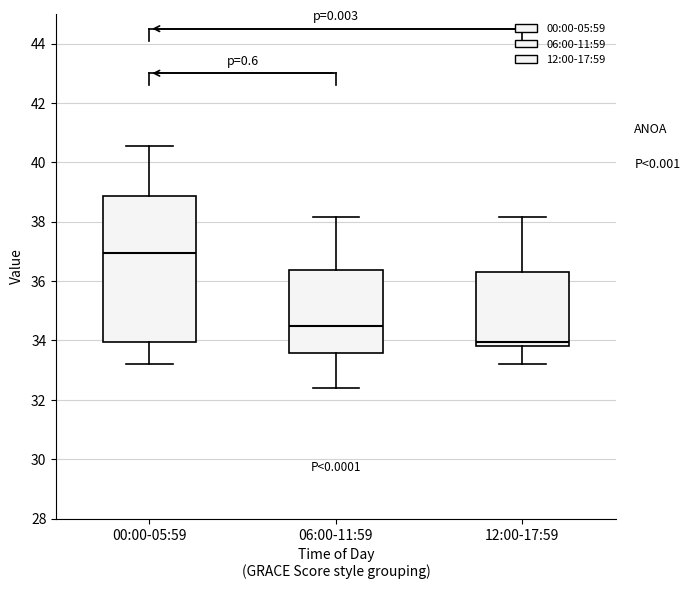

Which box is the tallest, from its lower edge to its upper edge?

00:00-05:59